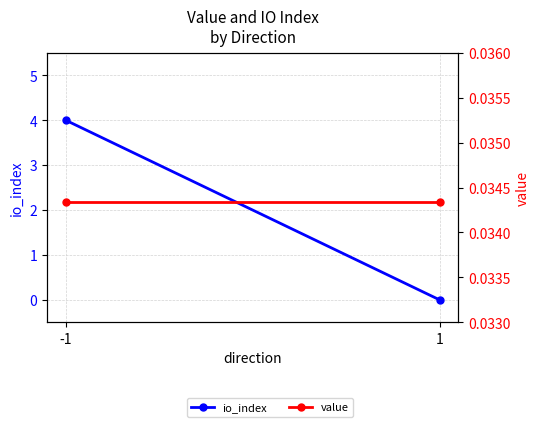

What is the spread (max minus min) of values at -1?

4.0